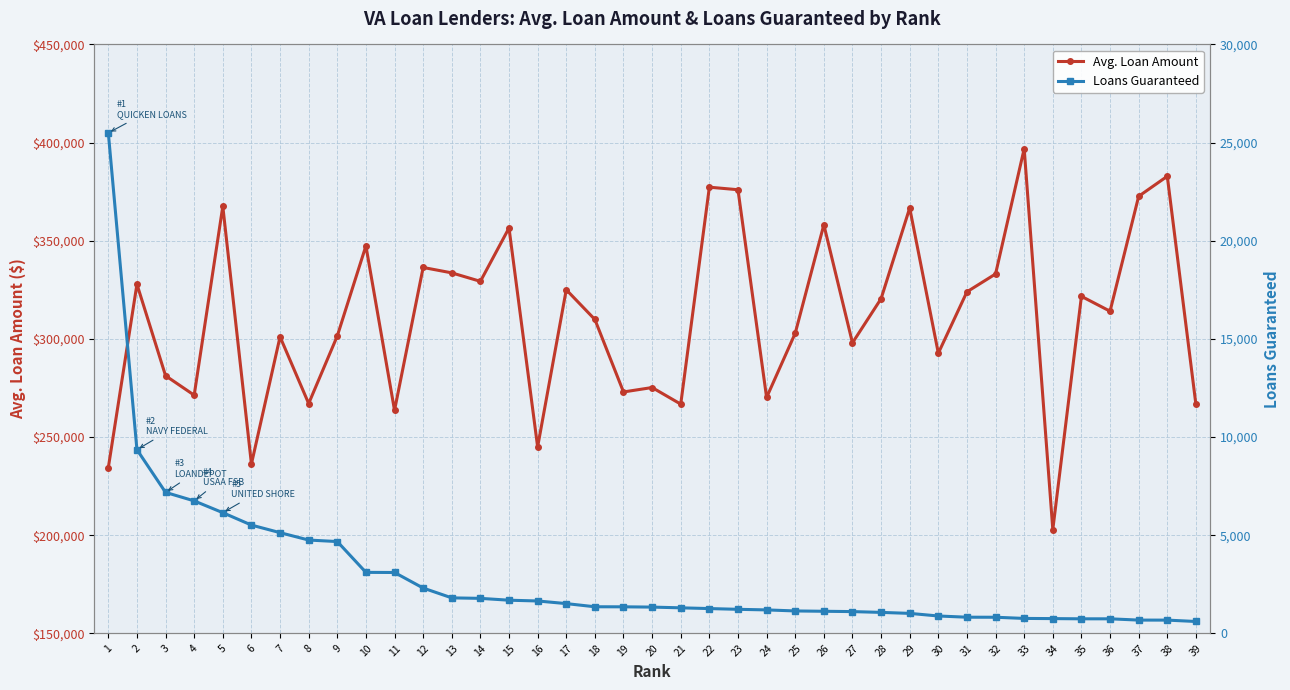

Reading left to right, list all the values displayed in this chart.

Avg. Loan Amount: 1=234401	2=327858	3=281236	4=271329	5=367540	6=236275	7=301076	8=267070	9=301493	10=347381	11=263614	12=336385	13=333635	14=329313	15=356500	16=244958	17=325043	18=309883	19=272970	20=275222	21=266768	22=377281	23=375990	24=270168	25=302879	26=358146	27=297983	28=320485	29=366699	30=292718	31=323978	32=333079	33=396874	34=202895	35=321676	36=314103	37=372643	38=382853	39=266594
Loans Guaranteed: 1=25492	2=9357	3=7181	4=6747	5=6147	6=5515	7=5129	8=4753	9=4676	10=3106	11=3100	12=2307	13=1807	14=1782	15=1688	16=1649	17=1515	18=1354	19=1351	20=1337	21=1300	22=1262	23=1224	24=1194	25=1141	26=1124	27=1108	28=1067	29=1017	30=884	31=822	32=820	33=760	34=751	35=740	36=740	37=675	38=674	39=604